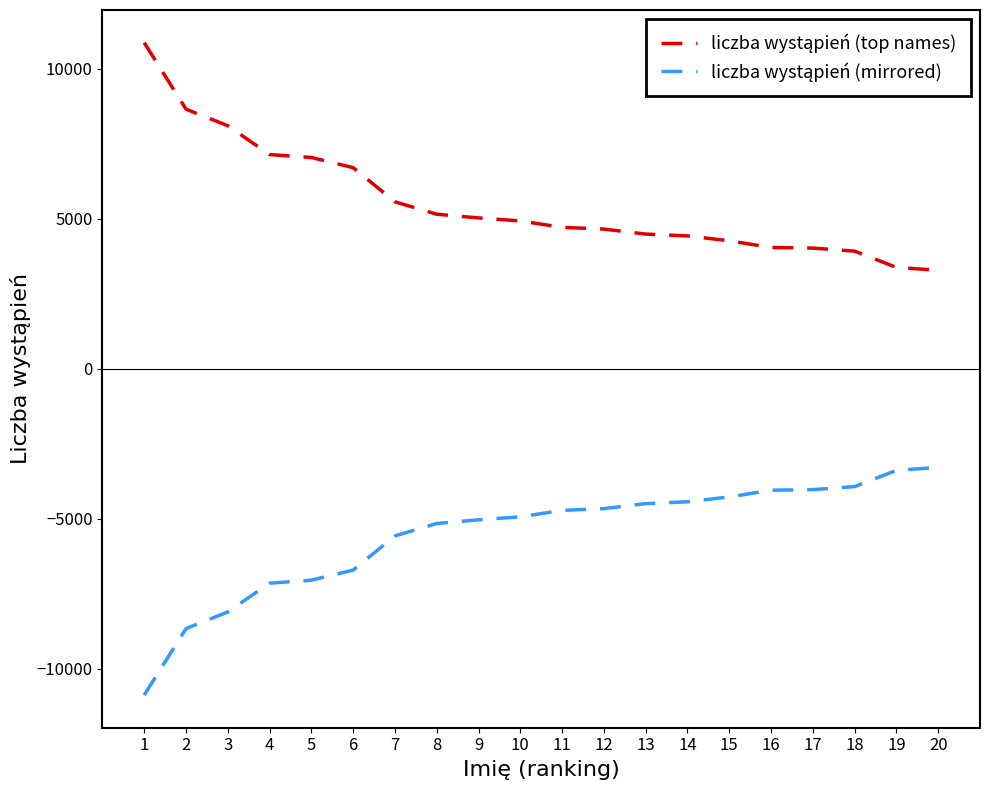

What is the maximum value shown in the chart?

10870